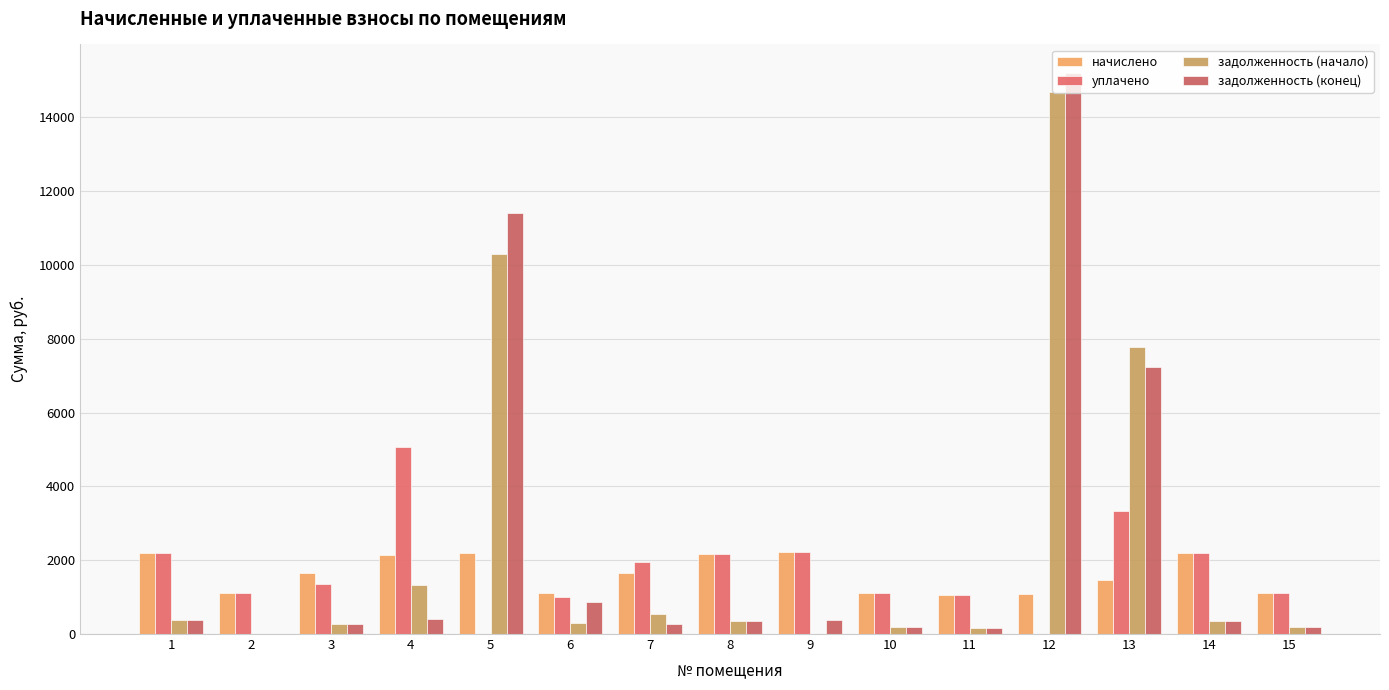

Which series changed the most between 1 and 4?

уплачено